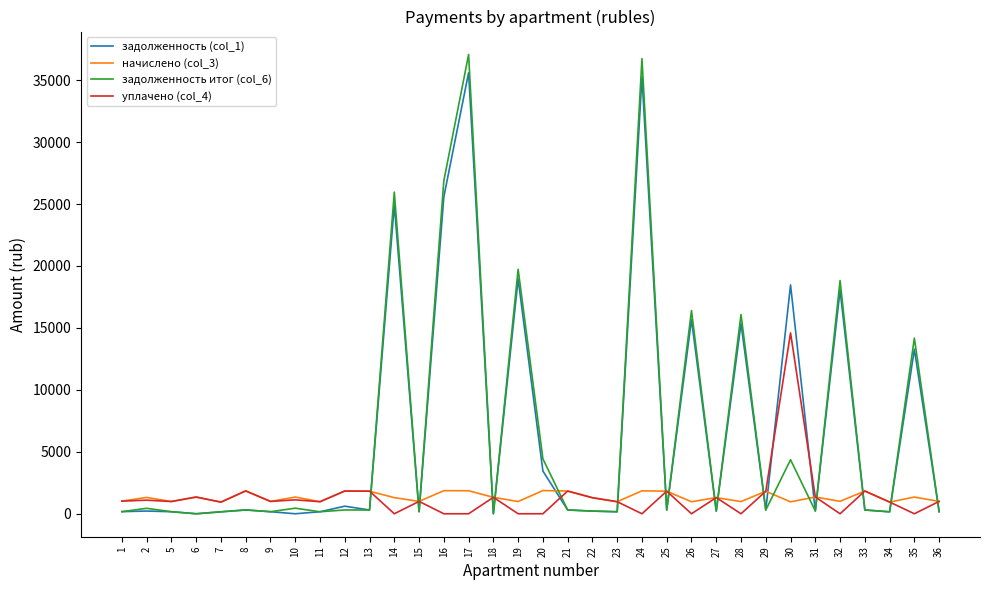

Which series has the largest range (max minus min)?

задолженность итог (col_6)